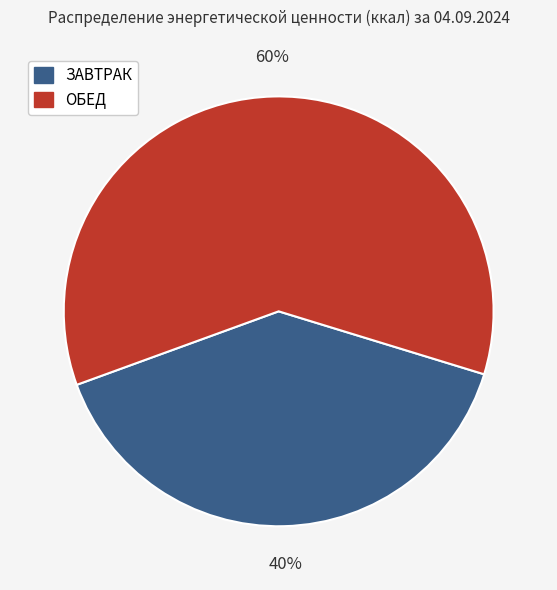

Rank the categories by value from lowest to highest.

ЗАВТРАК, ОБЕД